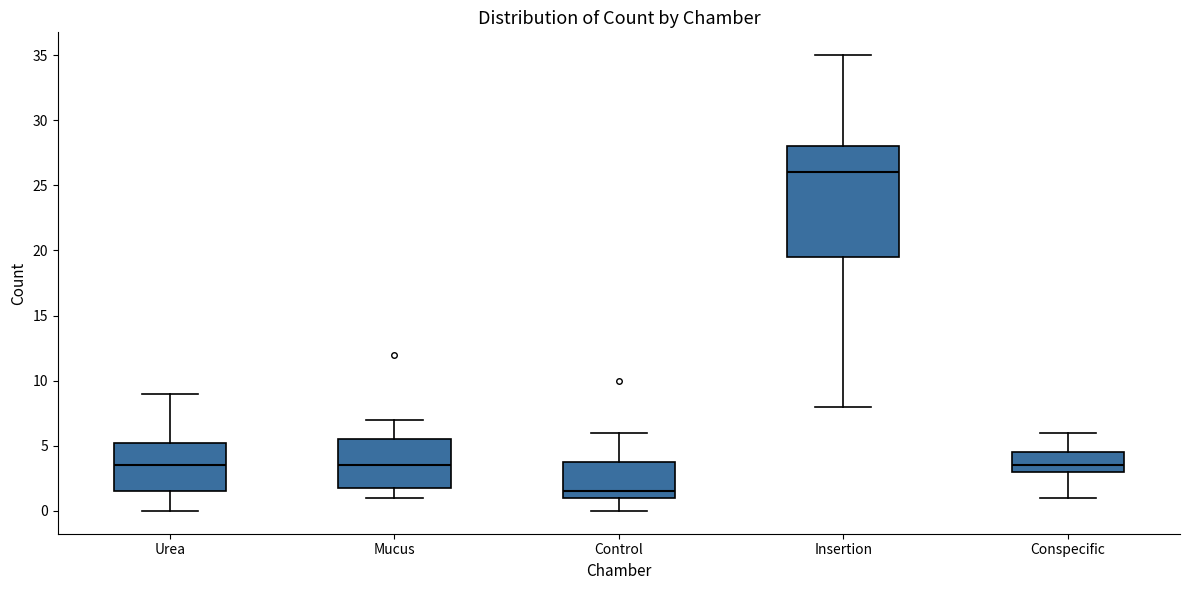

Reading left to right, read every box against the y-axis: the position of its median line, the range the box covers, and the ends of its whiskers. The values are not printed on the chart, so give them approximately, as read against the axis.

Urea: median 3.5, box 1.5 to 5.5, whiskers 0.0 to 9.0
Mucus: median 3.5, box 2.0 to 5.5, whiskers 1.0 to 7.0
Control: median 1.5, box 1.0 to 4.0, whiskers 0.0 to 6.0
Insertion: median 26.0, box 19.5 to 28.0, whiskers 8.0 to 35.0
Conspecific: median 3.5, box 3.0 to 4.5, whiskers 1.0 to 6.0